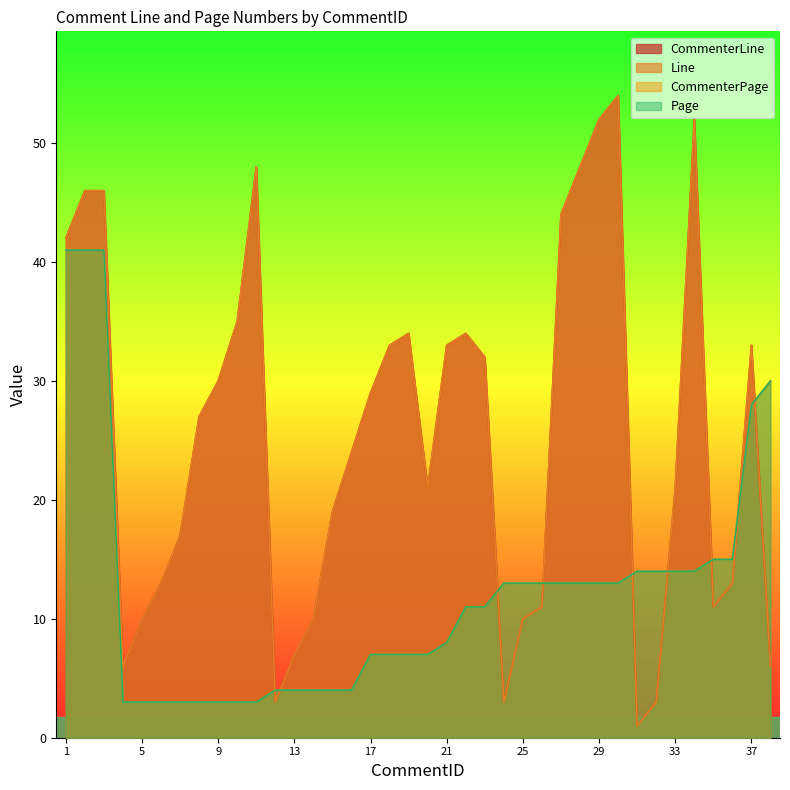

How many intersections are there between Page and CommenterLine?

9